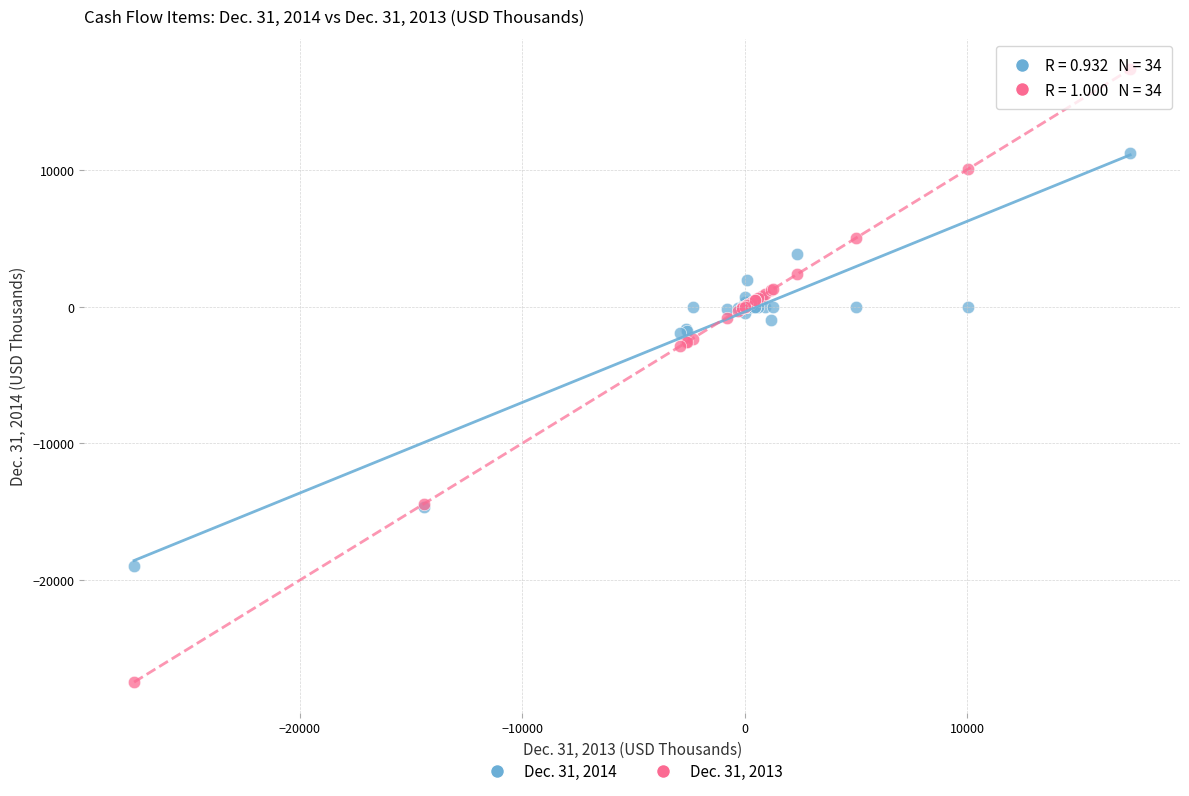

Which series contains the lowest Y value?

Dec. 31, 2013